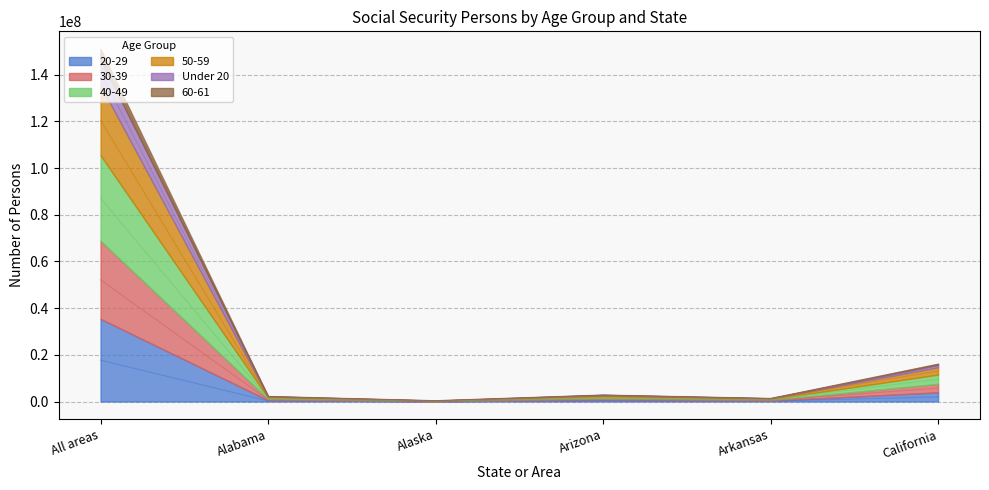

How many data points does each series have?

6